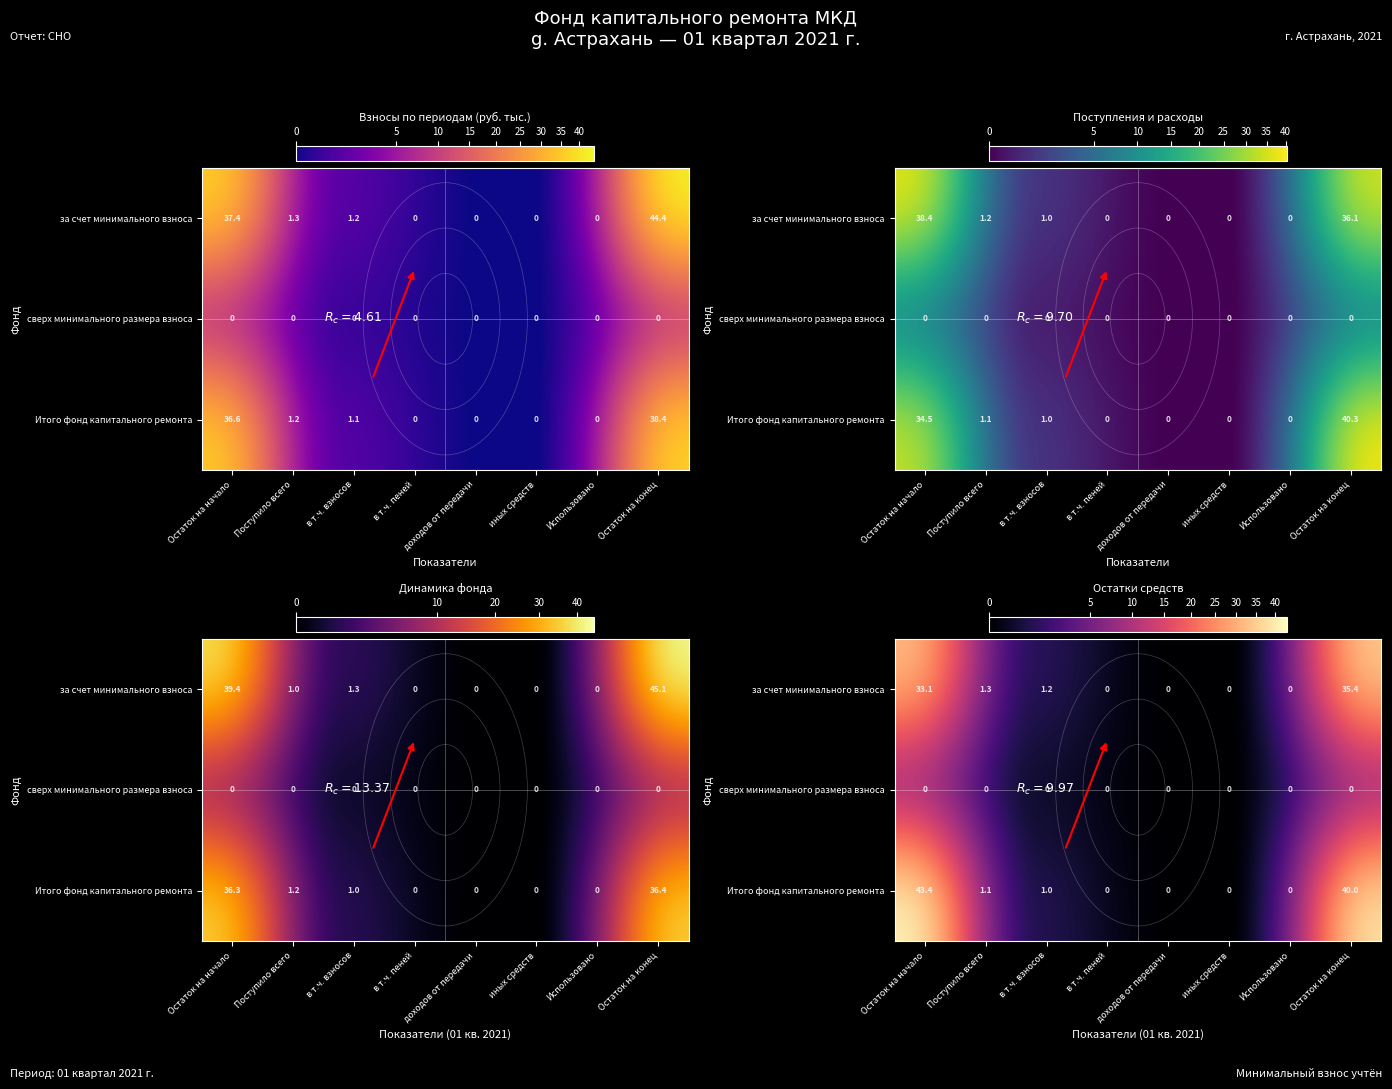

At which label is сверх минимального размера взноса closest to 0?

Остаток на начало